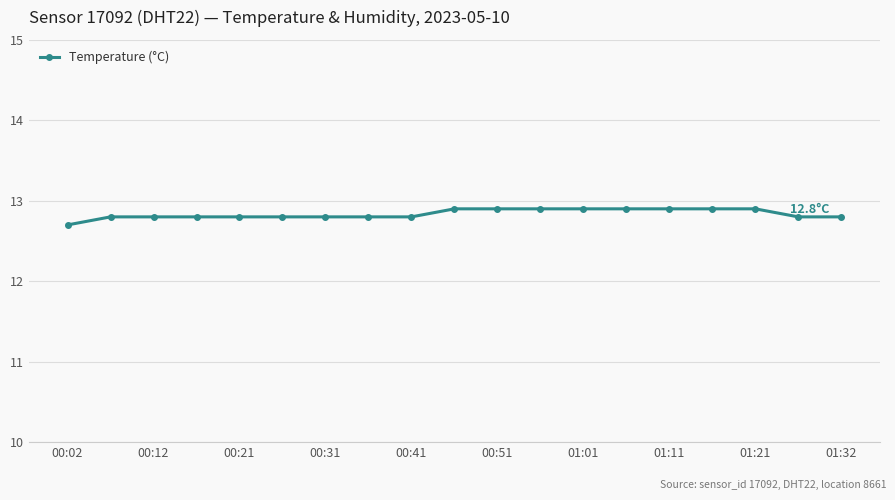

Reading left to right, list all the values displayed in this chart.

12.7	12.8	12.8	12.8	12.8	12.8	12.8	12.8	12.8	12.9	12.9	12.9	12.9	12.9	12.9	12.9	12.9	12.8	12.8